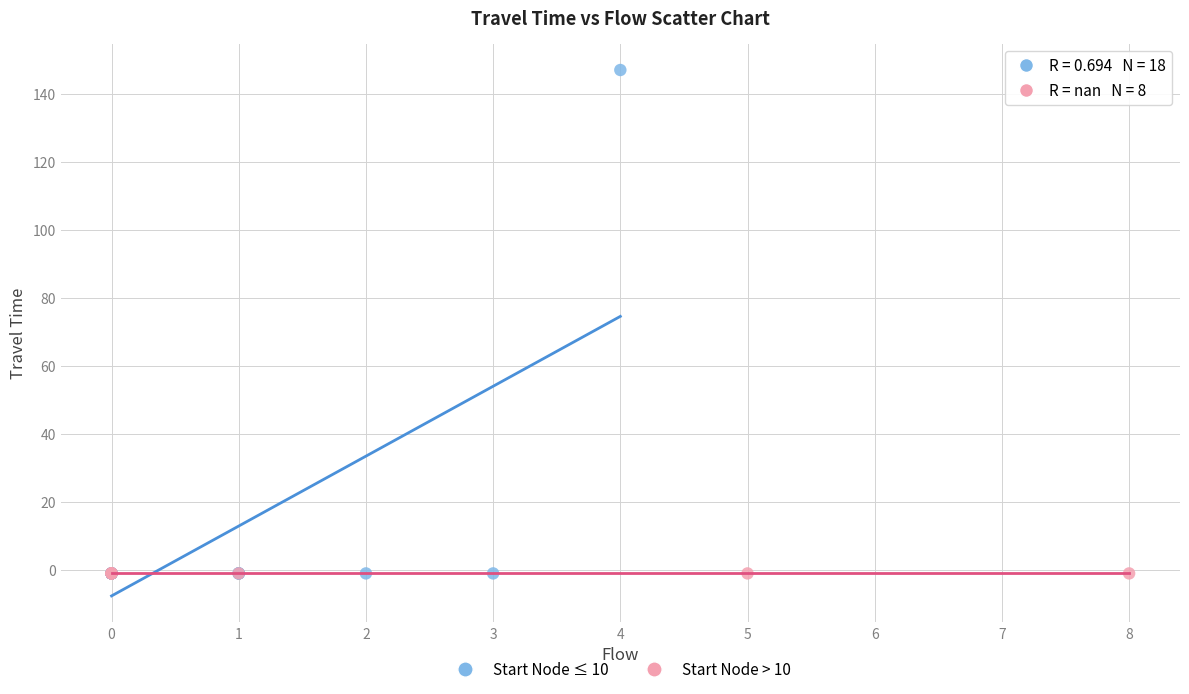

Which series reaches the maximum Y coordinate?

Start Node ≤ 10